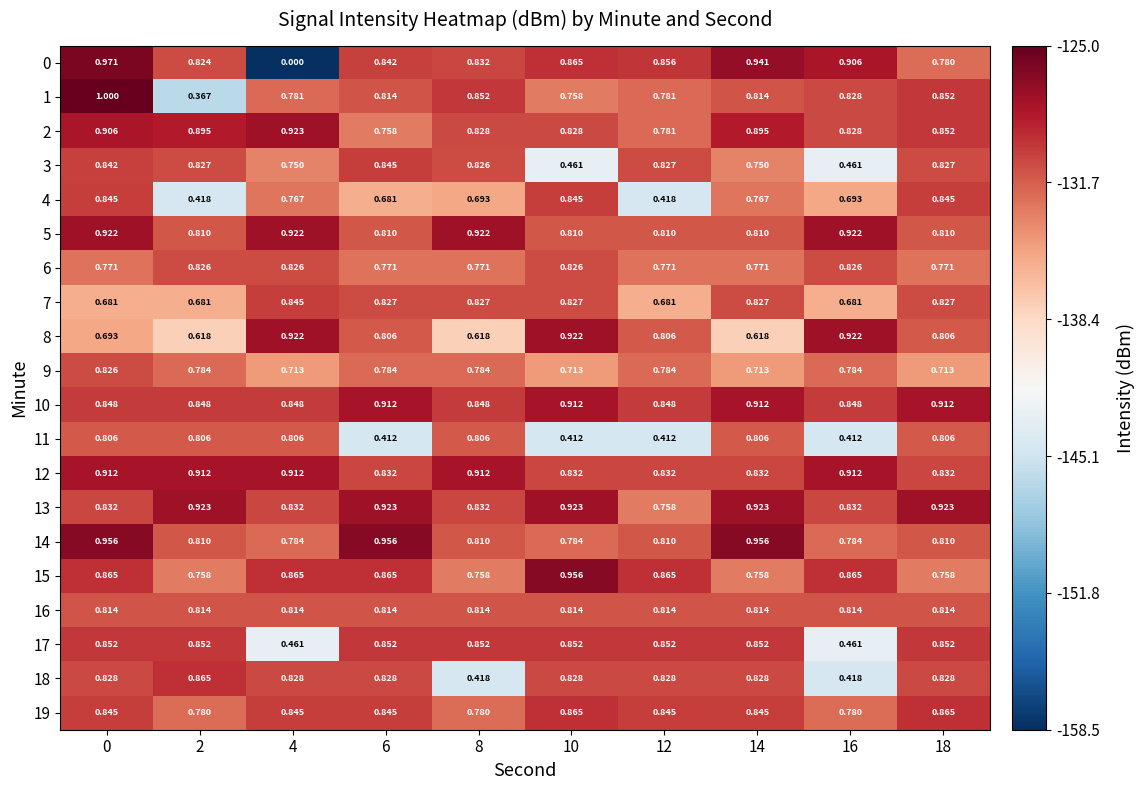

Which series has the widest spread of values?

0